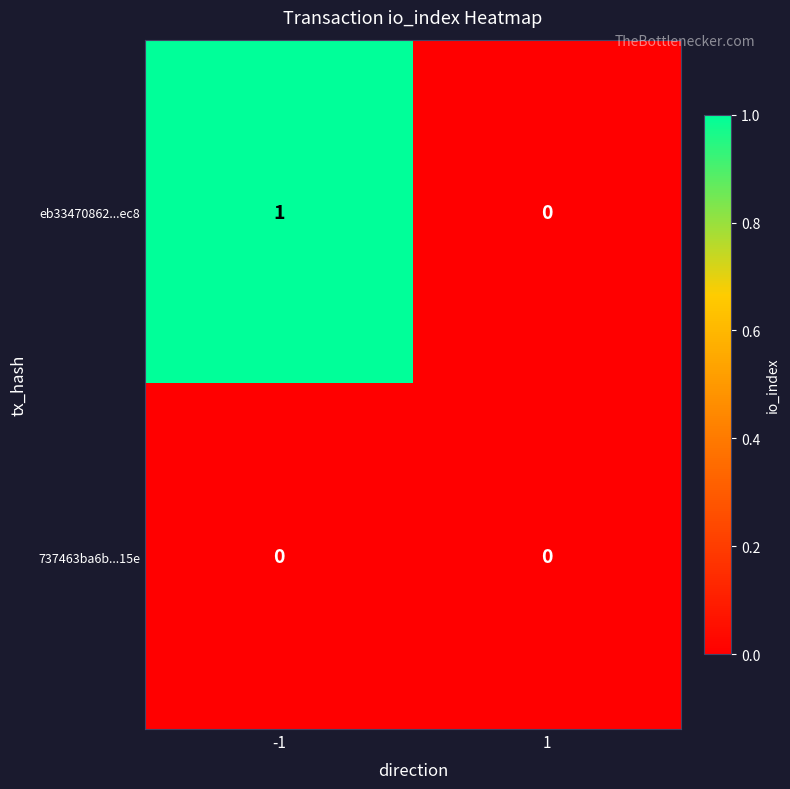

True or false: 737463ba6b...15e has a value of 0 at -1.

True